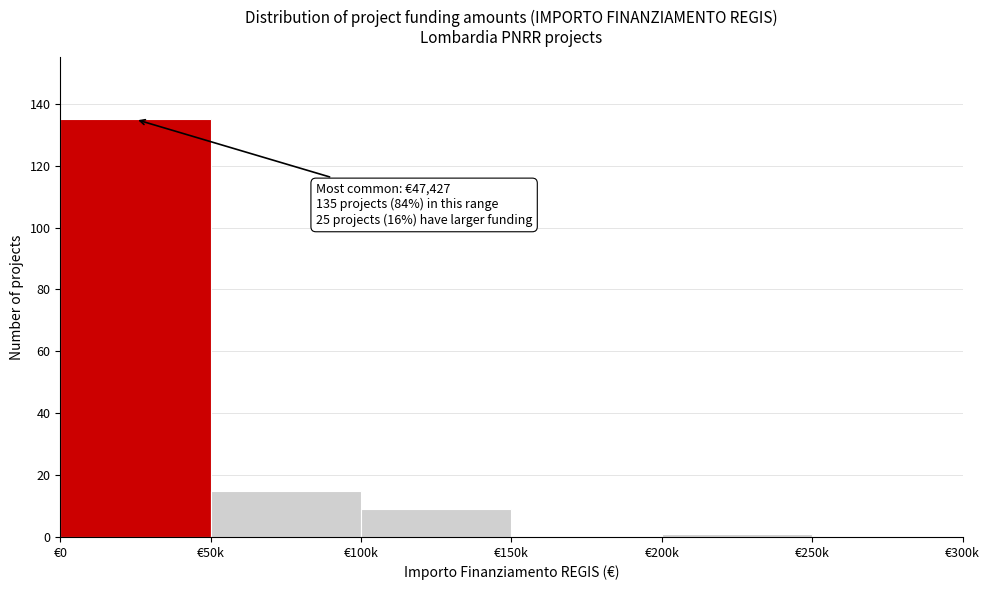

Reading right to left, transcribe all the data shown in this chart.

€250k=0	€200k=1	€150k=0	€100k=9	€50k=15	€0=135